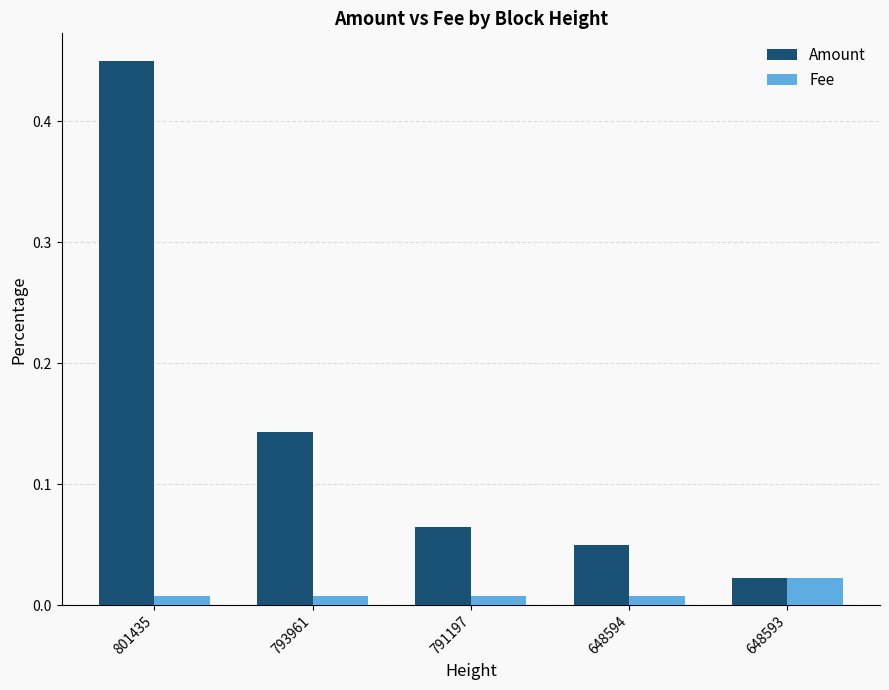

What is the difference between the Amount values at 801435 and 791197?

0.4